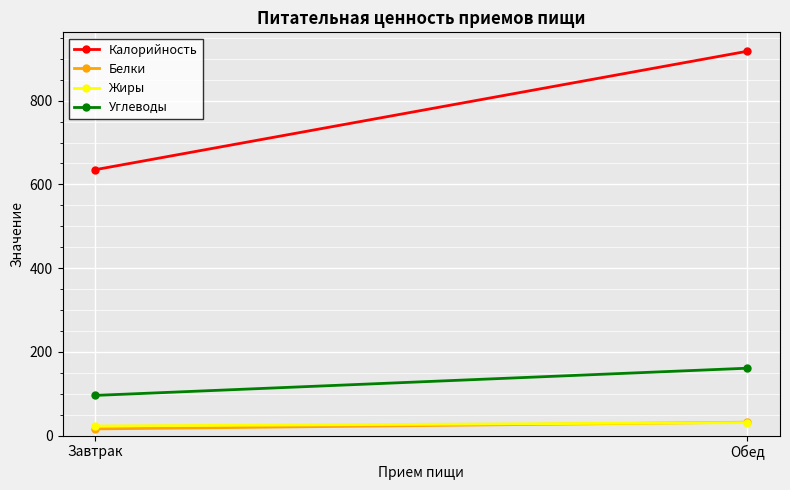

What is the label of the 1st point from the left?

Завтрак